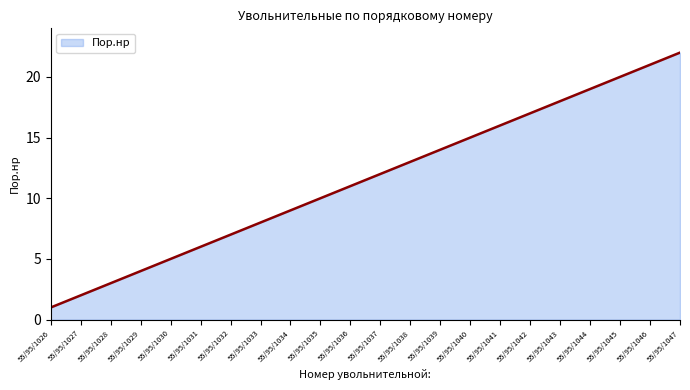

Which label corresponds to the largest value in the chart?

55/95/1047